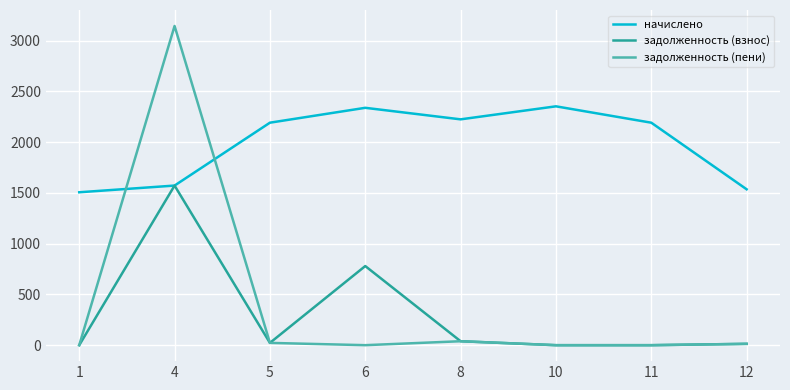

What is the spread (max minus min) of values at 11?

2192.3